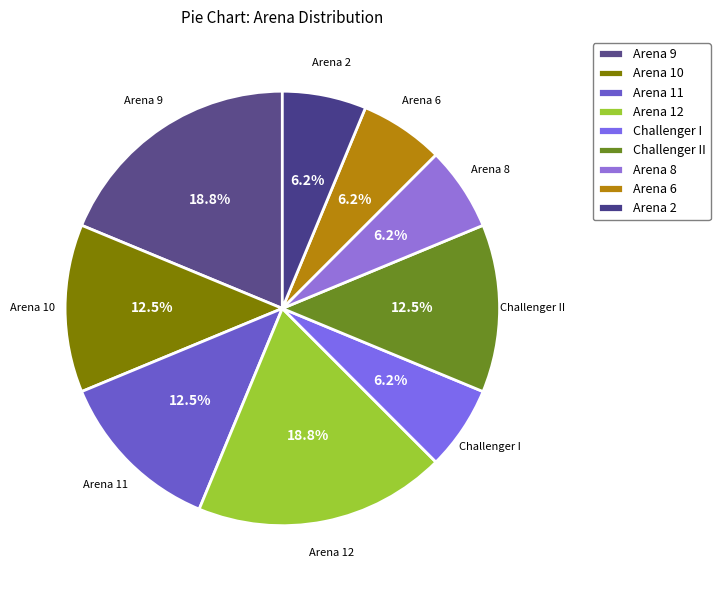

Do Arena 8 and Challenger II together represent more than half of the pie?

No